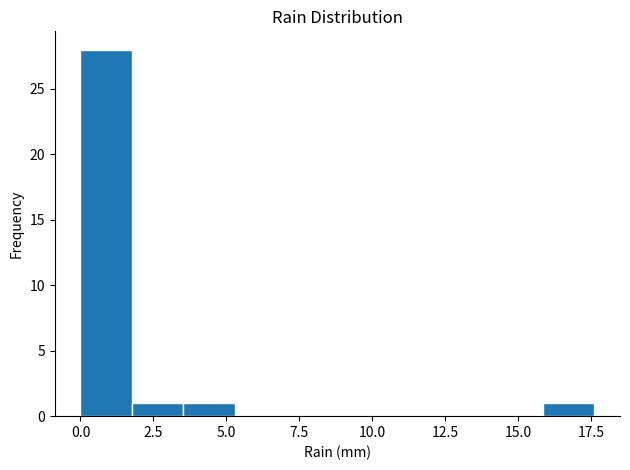

Around what value on the x-axis is the tallest bar? Give the approximate position of its centre, as read against the axis.

1.0